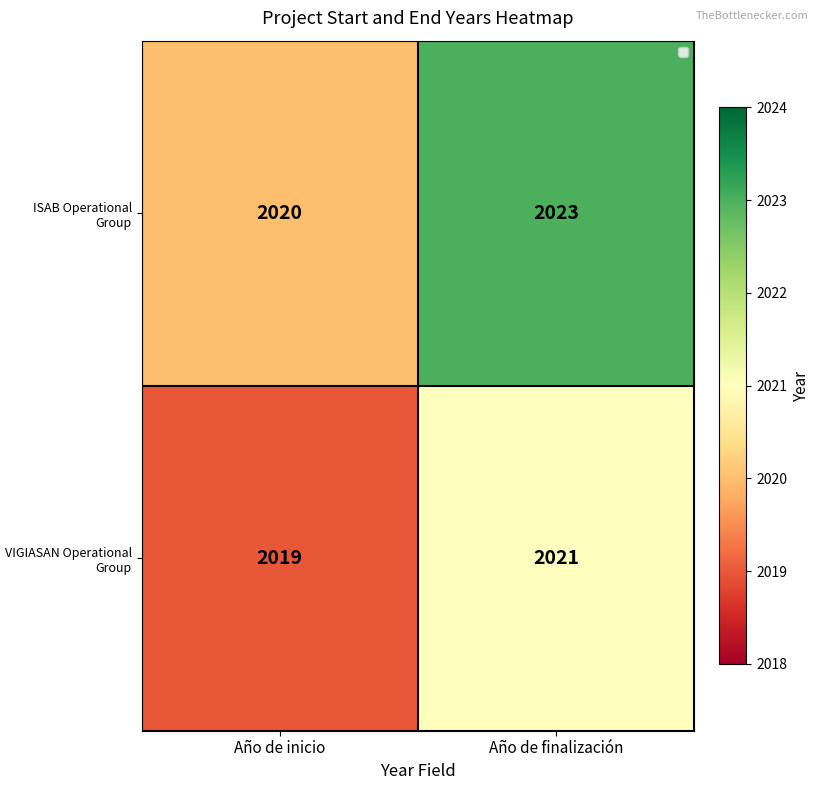

Between Año de inicio and Año de finalización, which series saw the biggest shift?

ISAB Operational Group